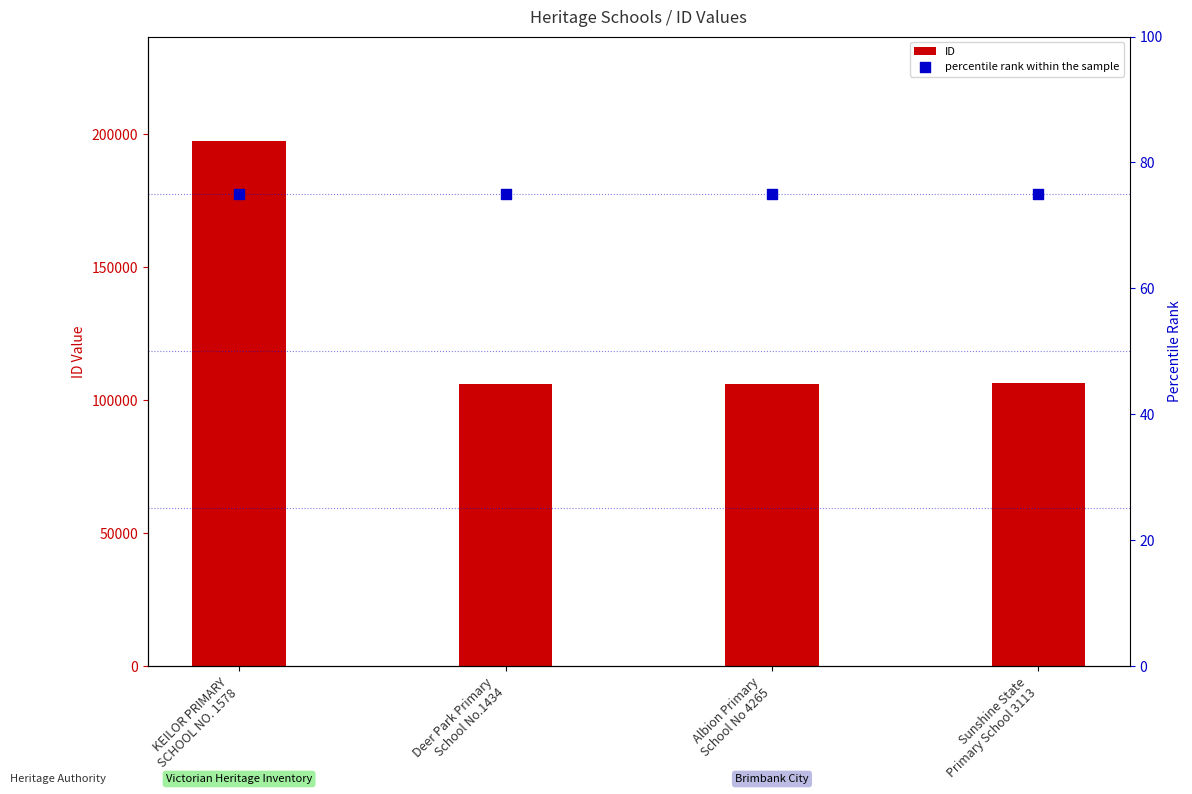

What are all the series names shown in the legend?

ID, percentile rank within the sample